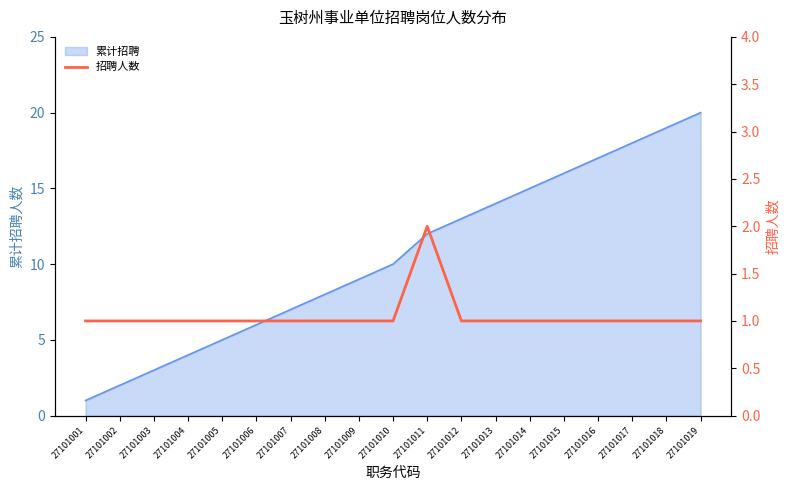

What is the sum of the values at 27101008 and 27101012?

2